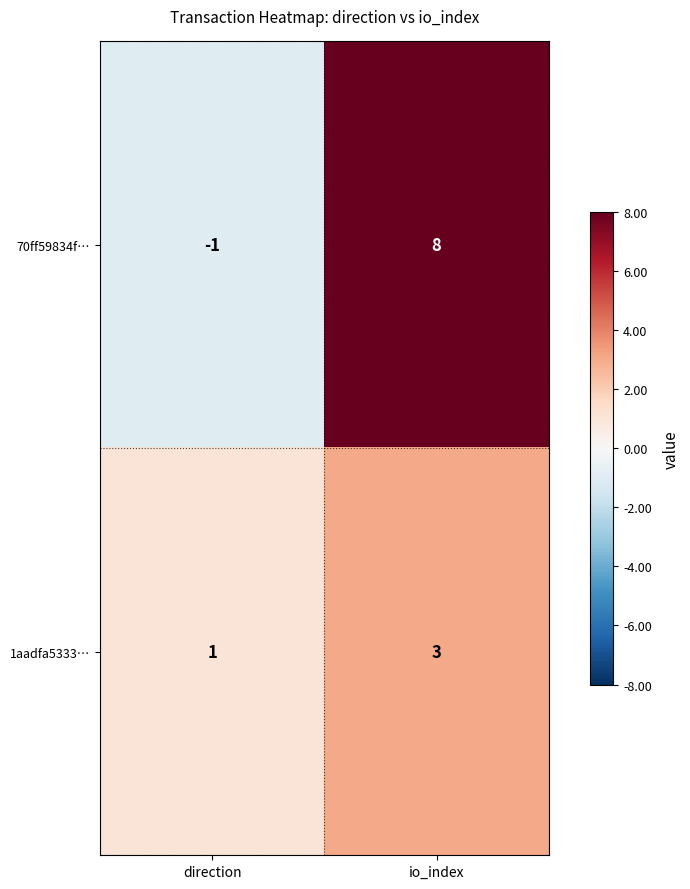

What is the greatest value displayed?

8